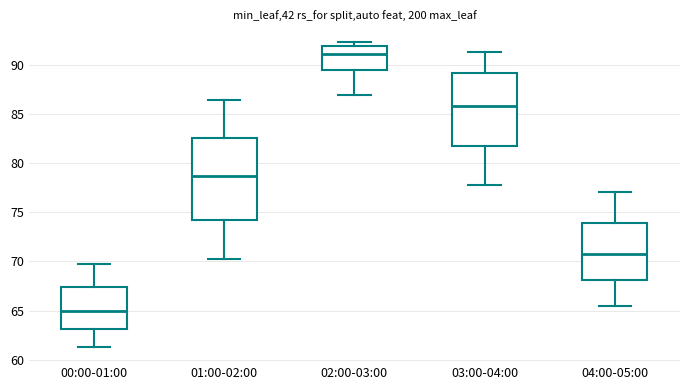

Comparing the boxes themselves (not the whiskers), which one is the tallest?

01:00-02:00